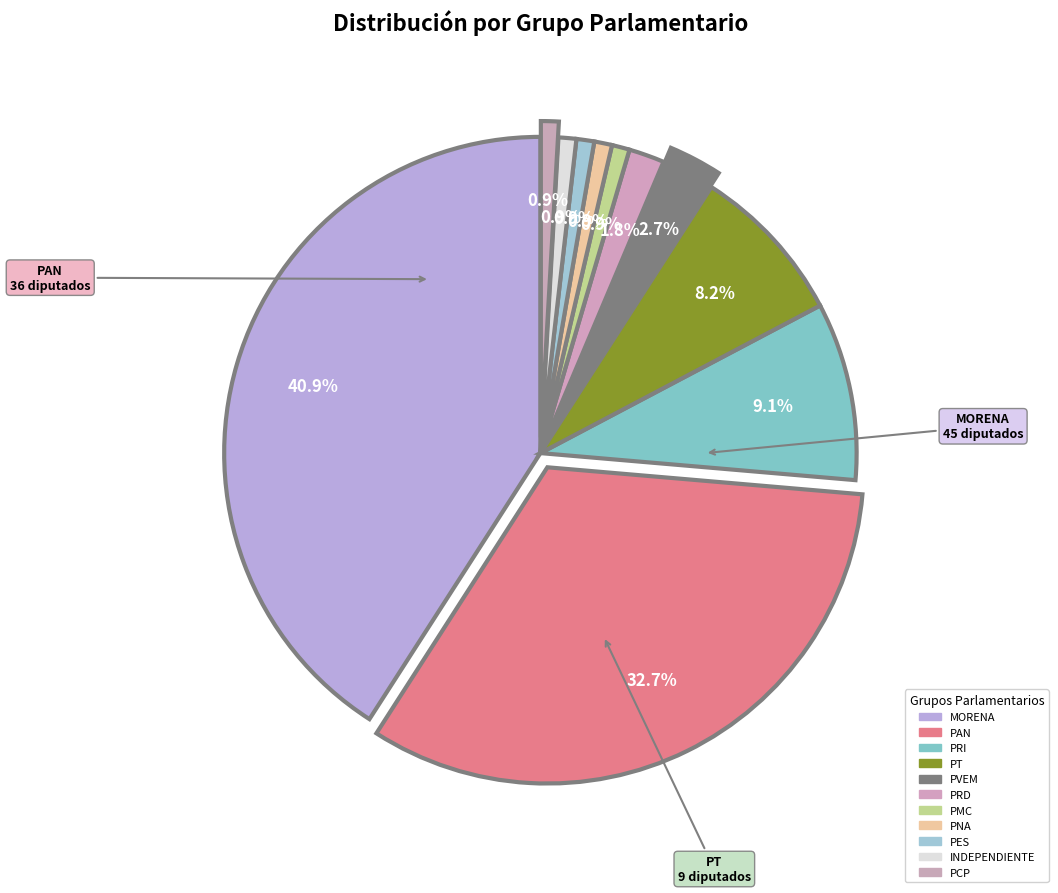

How many segments does this pie chart have?

11